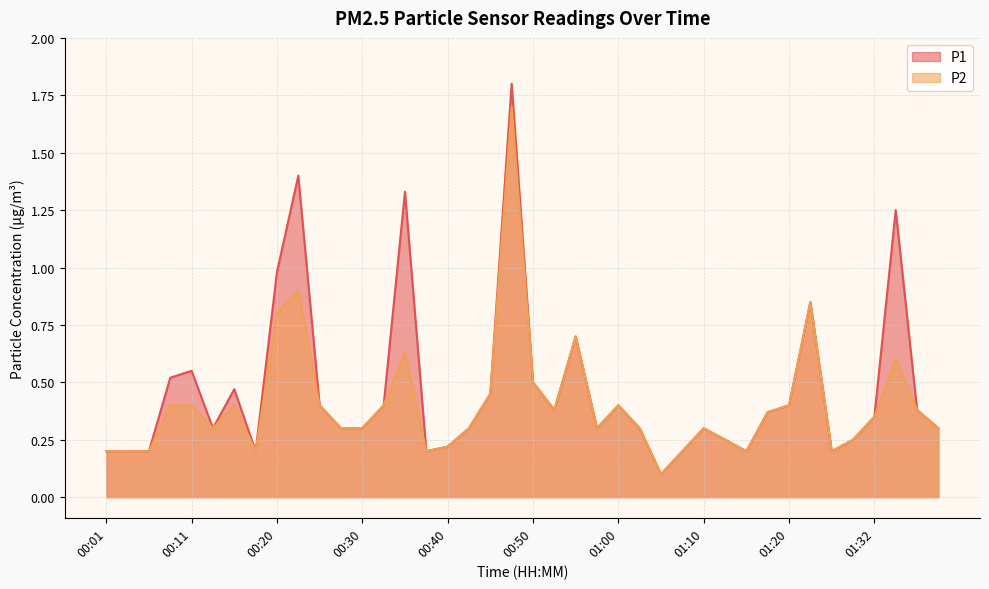

At which category is the sum across all series the highest?

00:48